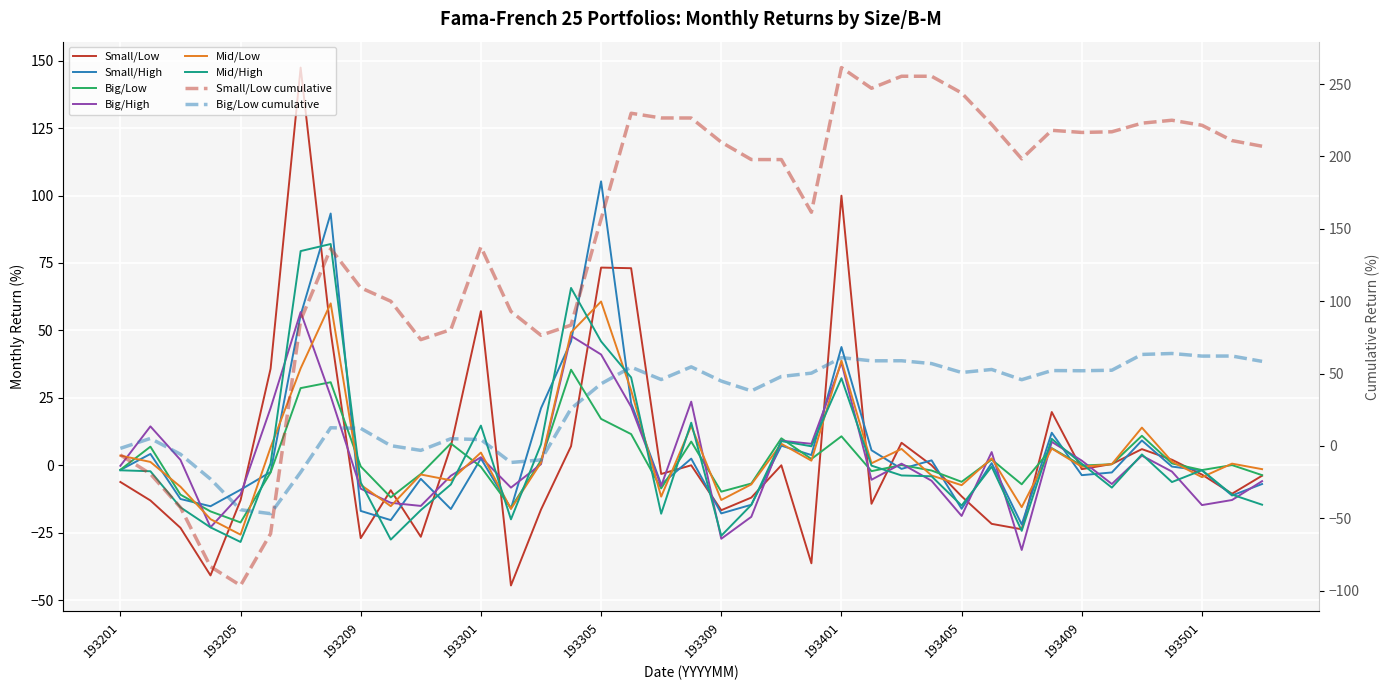

Where is the first local maximum for Mid/High?

193208